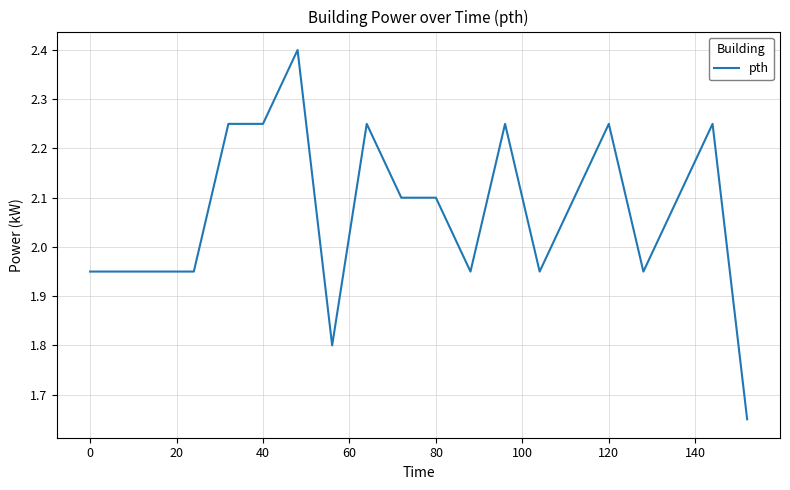

What is the greatest value displayed?

2.4